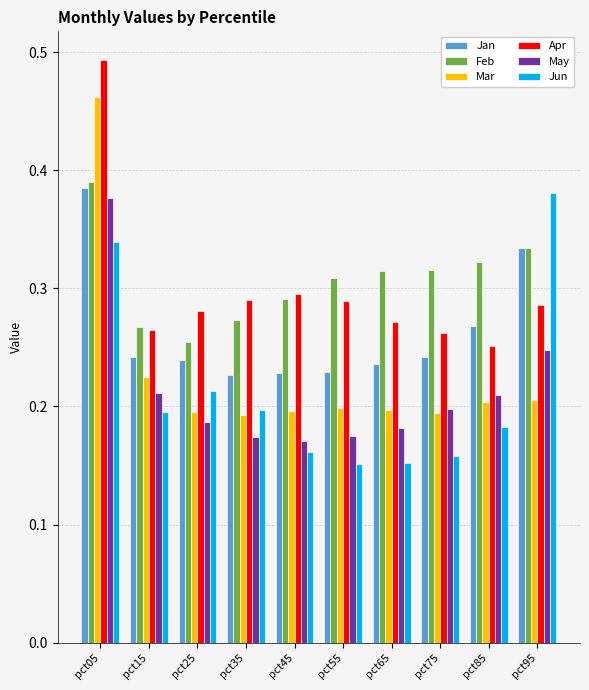

Is it true that May equals 0.3 at pct35?

False